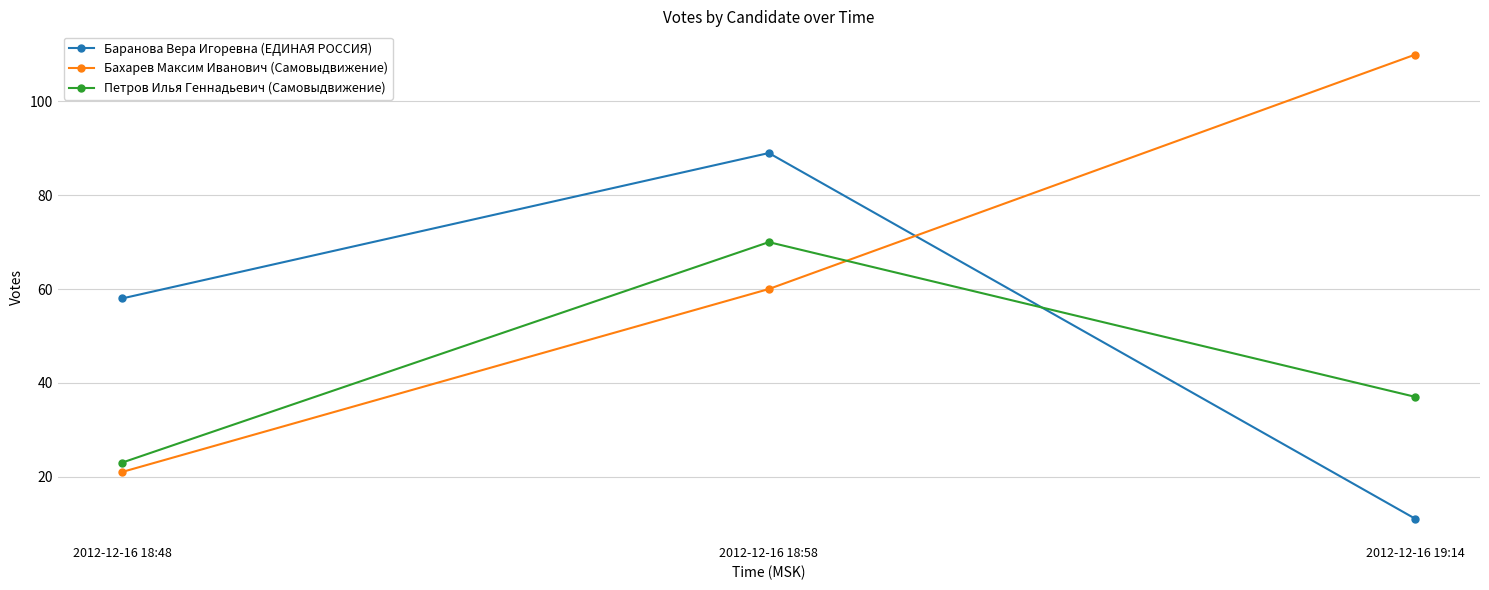

The Бахарев Максим Иванович (Самовыдвижение) series shows 110 at 2012-12-16 19:14. True or false?

True